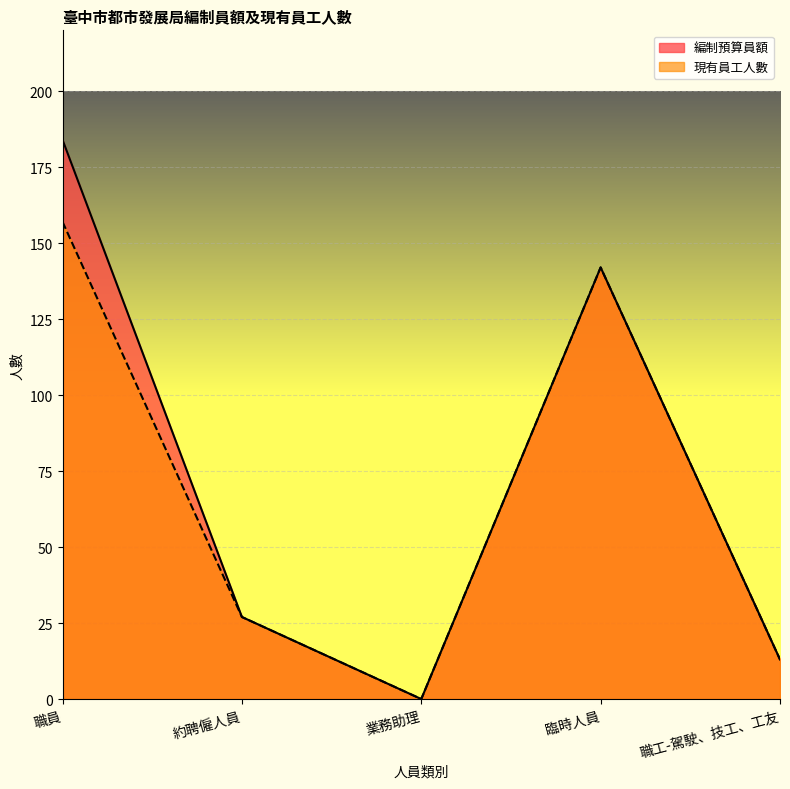

What is the value of the 編制預算員額 point at the 2nd from the left?

27